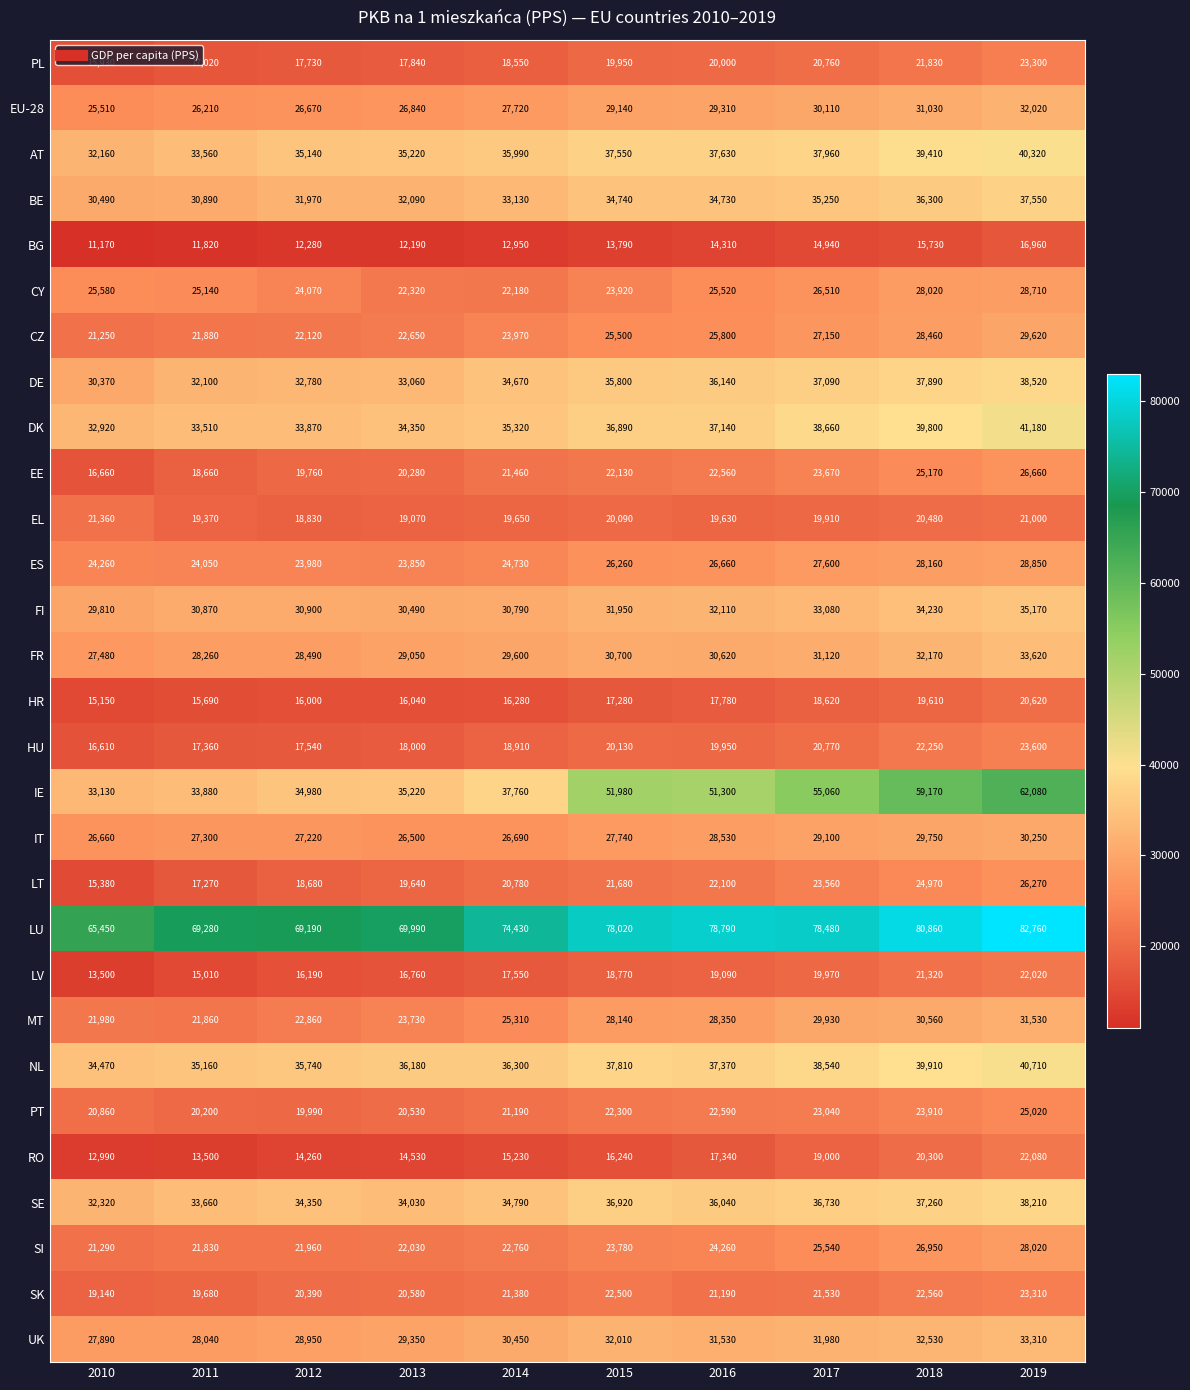

Between 2014 and 2019, which series saw the biggest shift?

IE